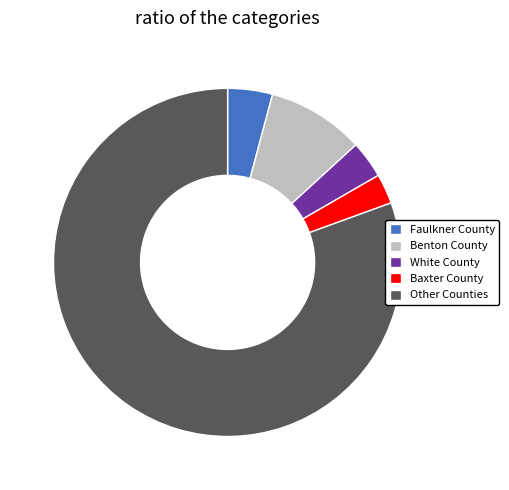

Is the sum of Faulkner County and Baxter County greater than half?

No